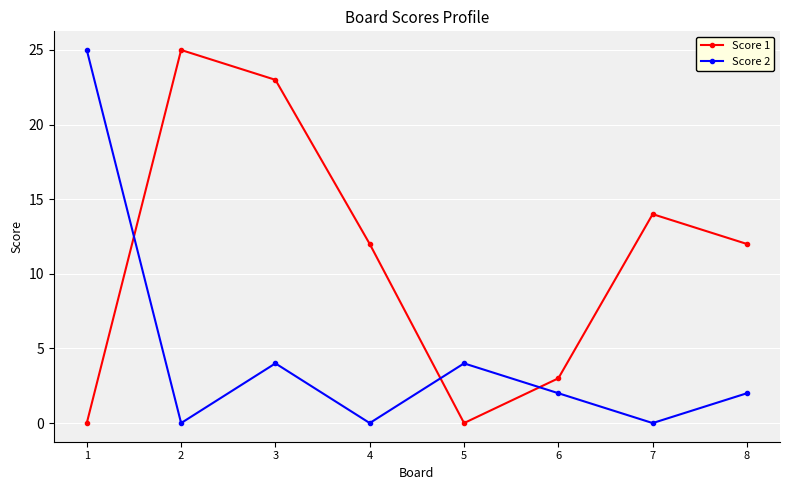

Reading left to right, what are all the values shown in this chart?

Score 1: 0	25	23	12	0	3	14	12
Score 2: 25	0	4	0	4	2	0	2